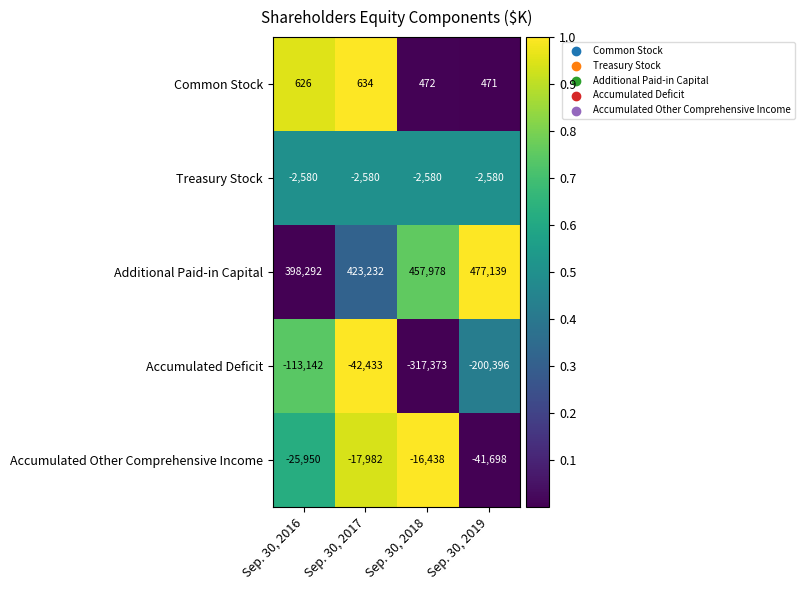

How many distinct data groups are displayed?

5